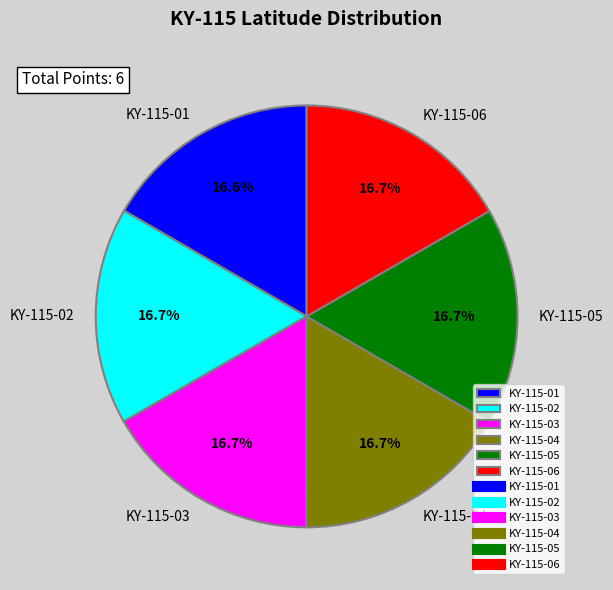

The KY-115-05 slice represents 17% of the pie. True or false?

True